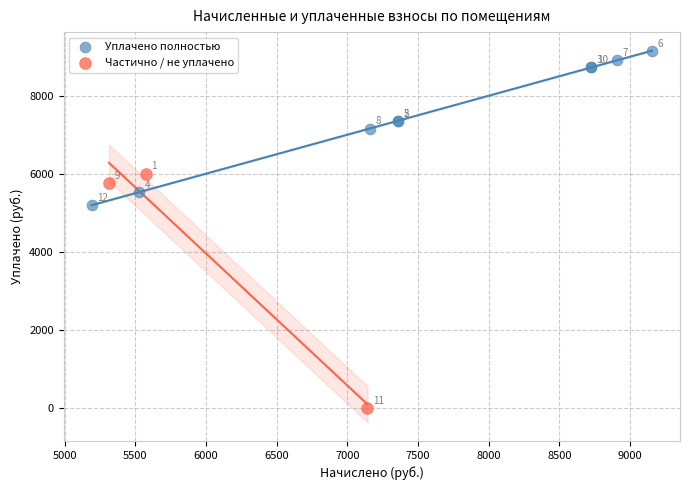

Which series reaches the maximum Y coordinate?

Уплачено полностью